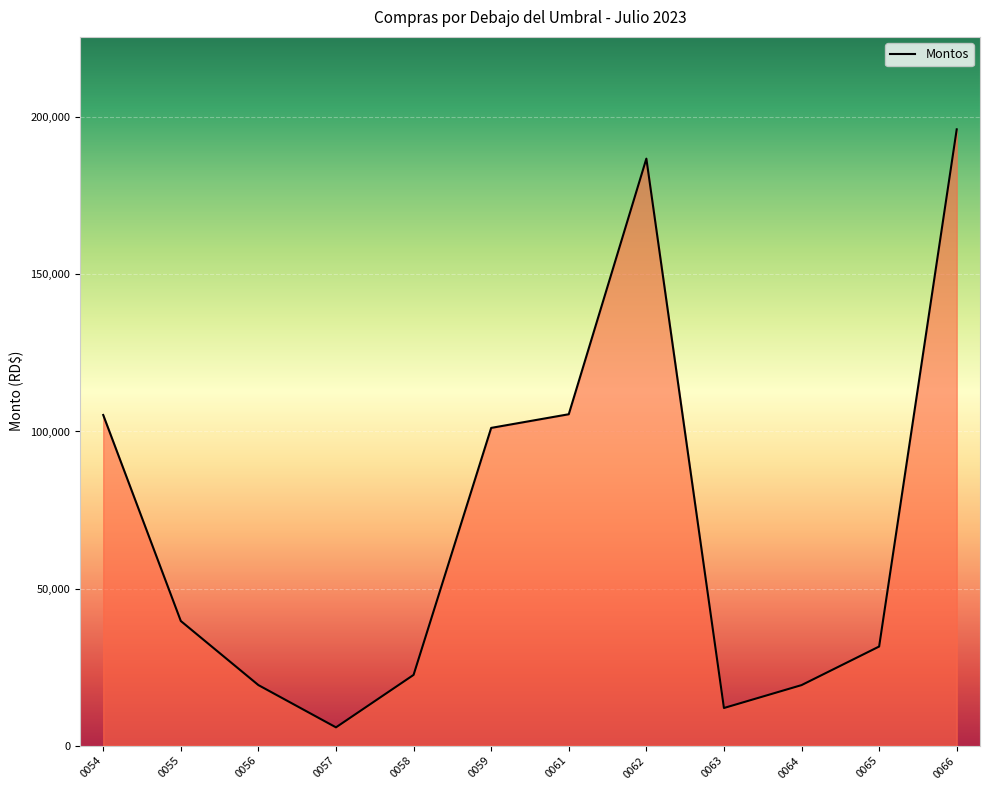

Read the value at 0066.

196162.0